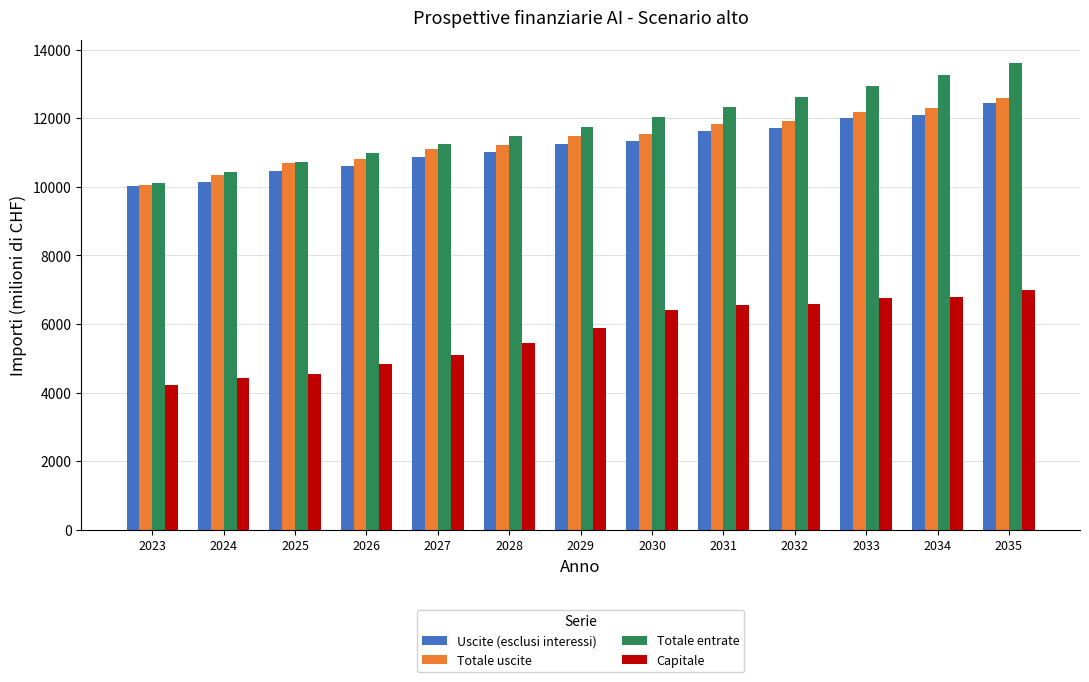

What is the approximate value of Totale uscite at 2028, to the nearest 10?

11220